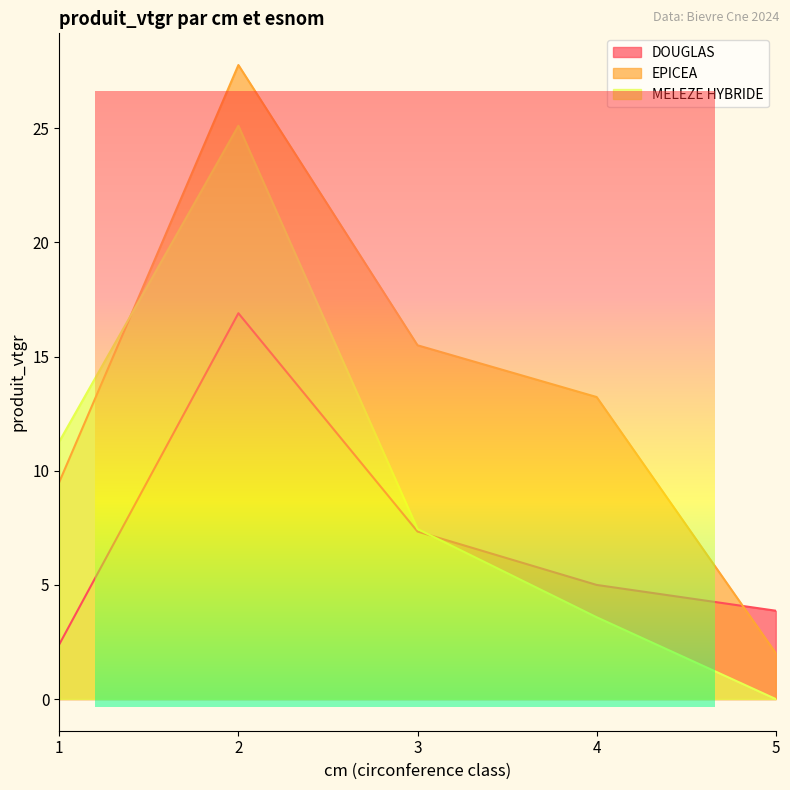

What is the spread (max minus min) of values at 1?

8.9